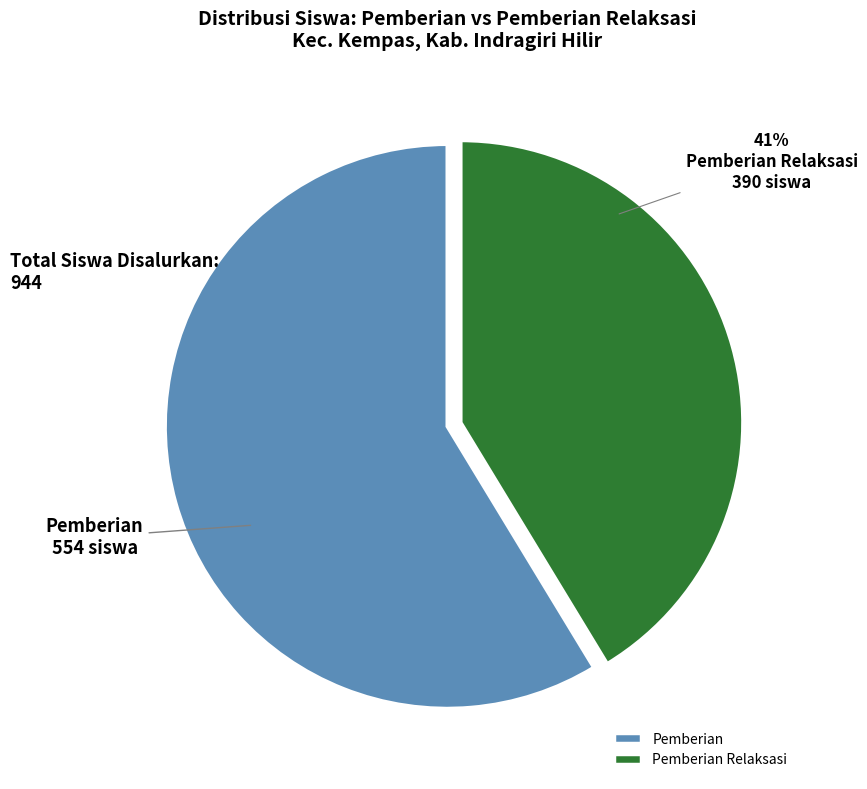

What percentage is the Pemberian slice, to the nearest percent?

59%